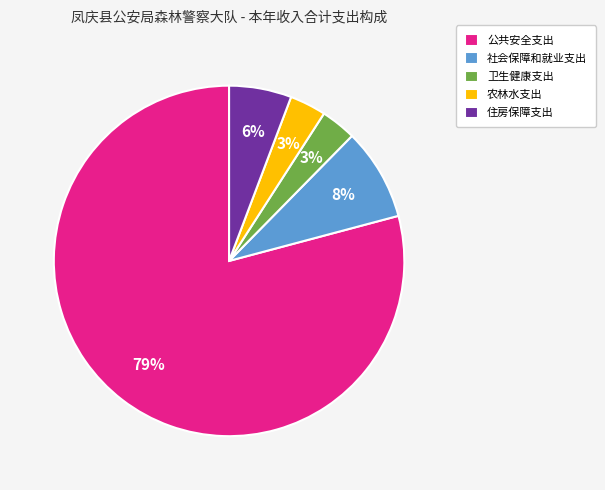

Is it true that 社会保障和就业支出 is 1% of the pie?

False